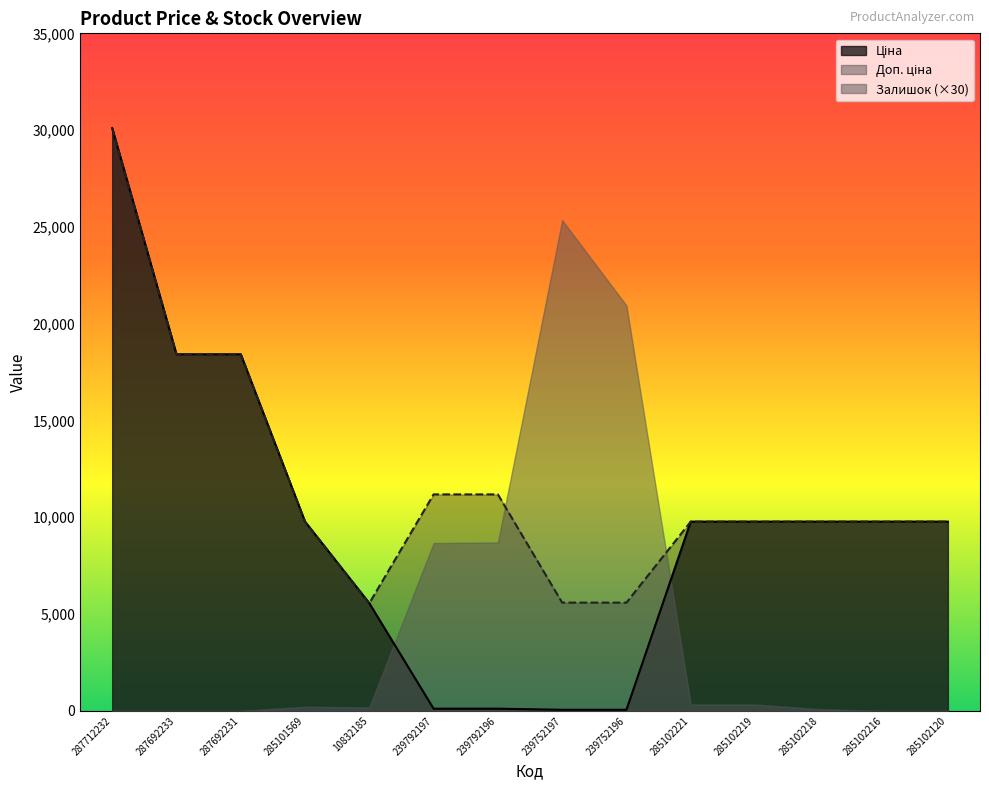

True or false: Ціна has a value of 55.9 at 239752196.

True